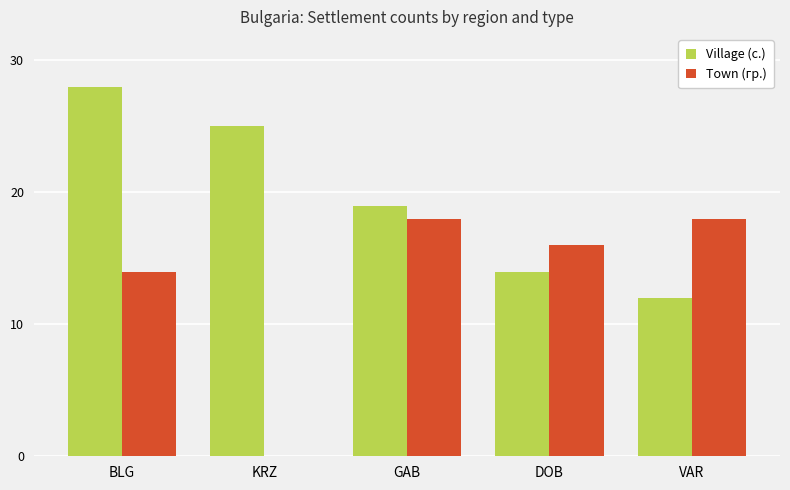

What are all the series names shown in the legend?

Village (с.), Town (гр.)